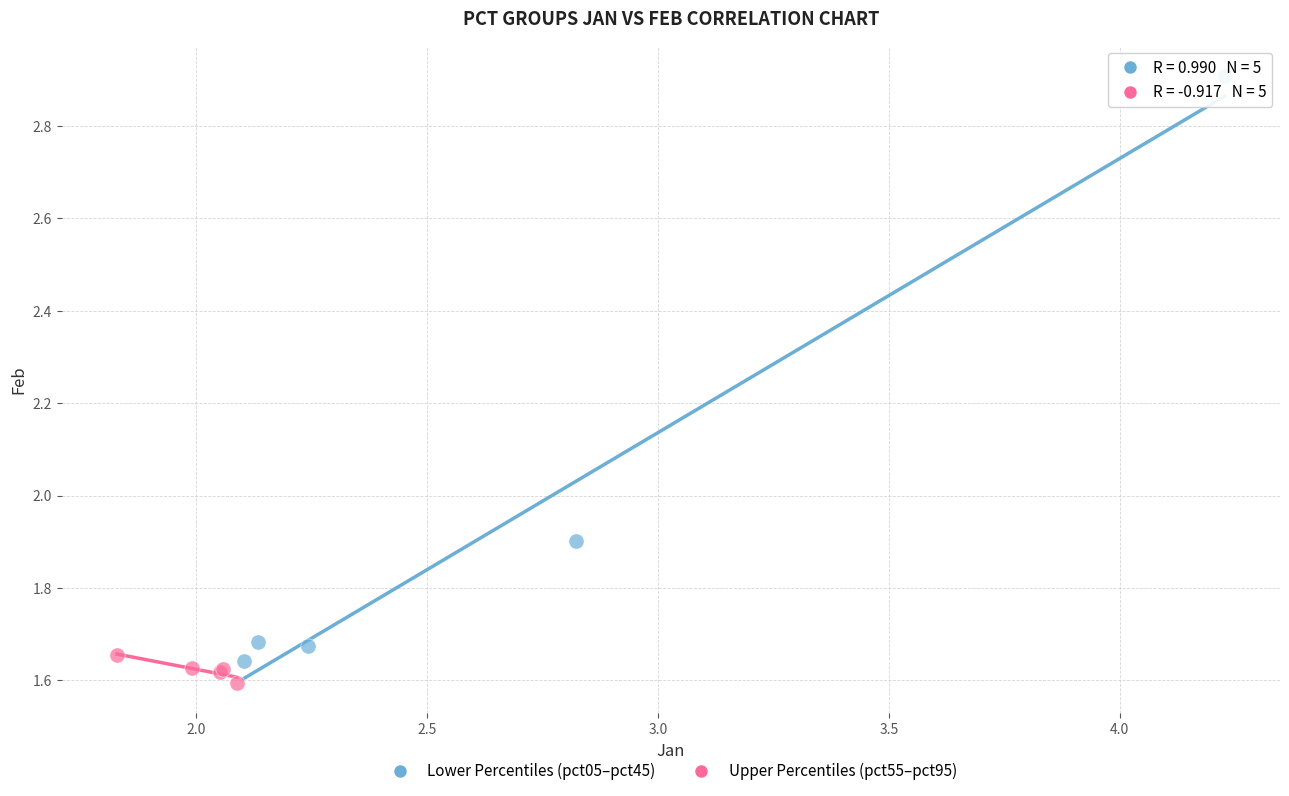

Which series reaches the maximum Y coordinate?

Lower Percentiles (pct05–pct45)